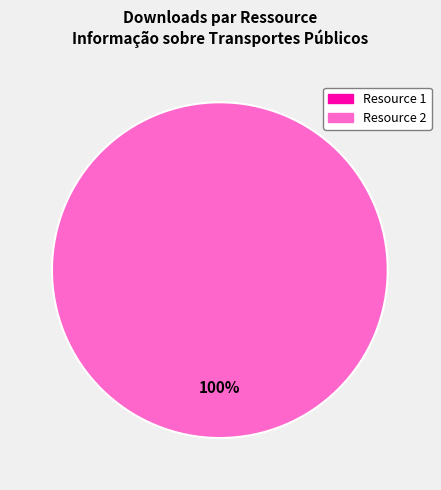

What is the majority slice?

08538006-a7dc-4811-8439-0c607be4e0d7